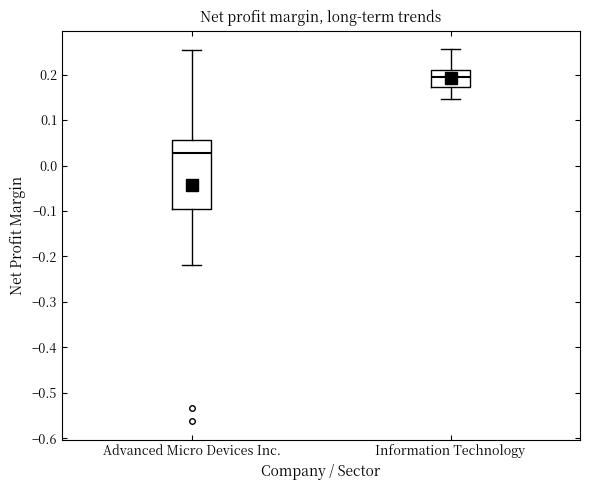

Reading left to right, transcribe this box plot: for each box, give where its median line is, the range the box spans, and where its two whiskers end, as read against the y-axis. The values are not printed on the chart, so give them approximately, as read against the axis.

Advanced Micro Devices Inc.: median 0.03, box -0.09 to 0.06, whiskers -0.22 to 0.26
Information Technology: median 0.19, box 0.17 to 0.21, whiskers 0.15 to 0.26